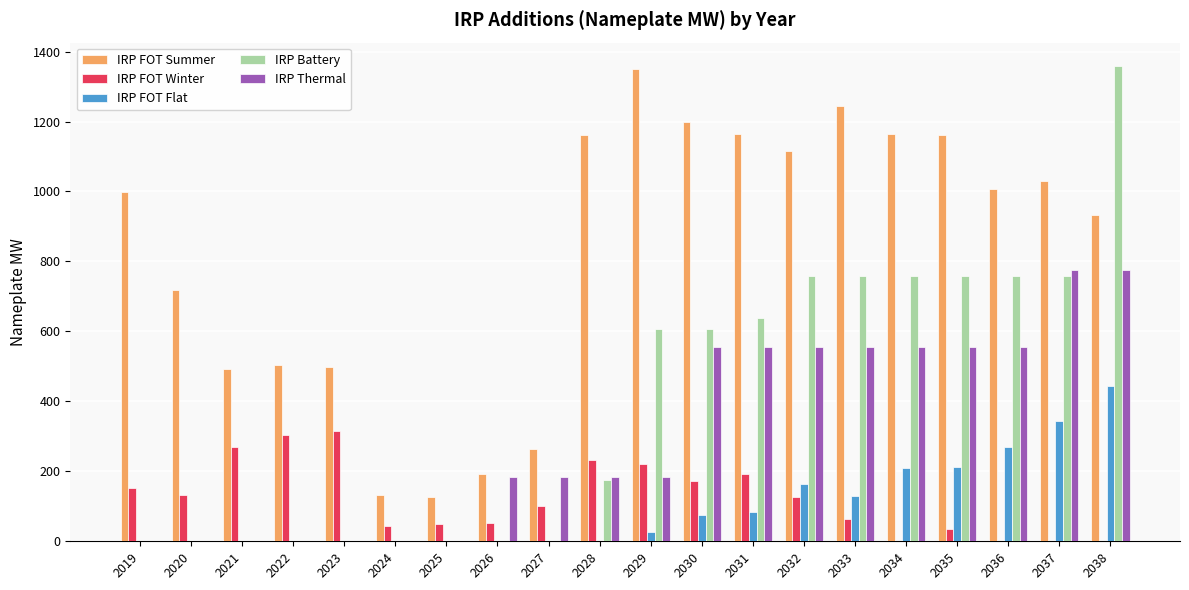

What is the sum of all IRP FOT Summer values?

16455.3